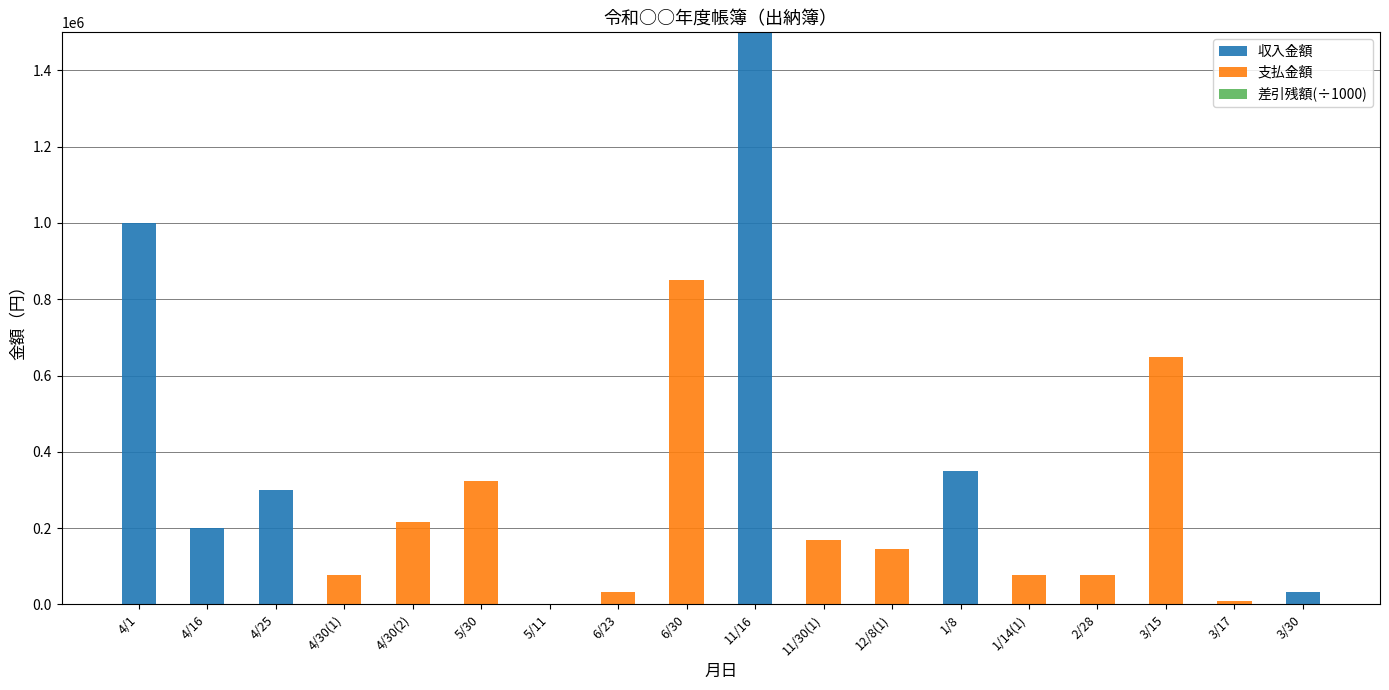

Which category has the highest value across all series?

11/16